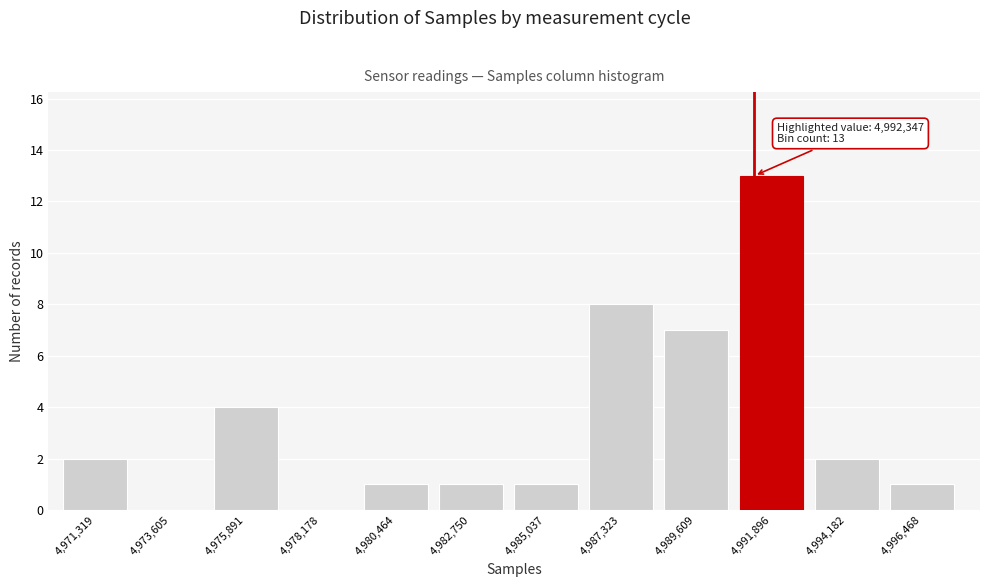

Reading right to left, what are all the values shown in this chart?

4,996,468=1	4,994,182=2	4,991,896=13	4,989,609=7	4,987,323=8	4,985,037=1	4,982,750=1	4,980,464=1	4,978,178=0	4,975,891=4	4,973,605=0	4,971,319=2